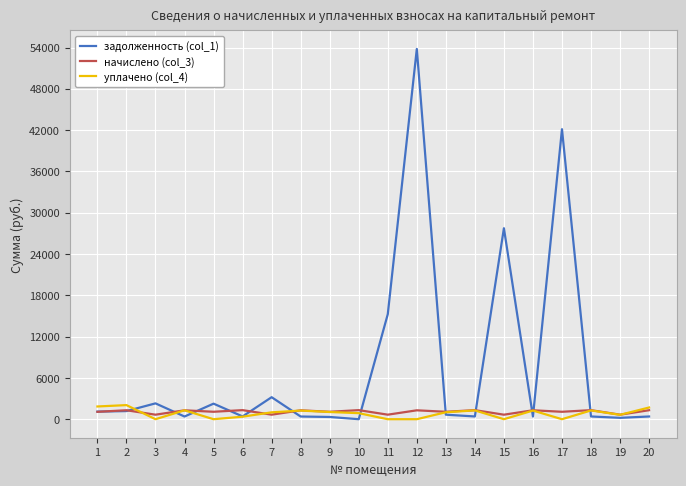

The value of уплачено (col_4) at 7 is 1000.0. True or false?

True